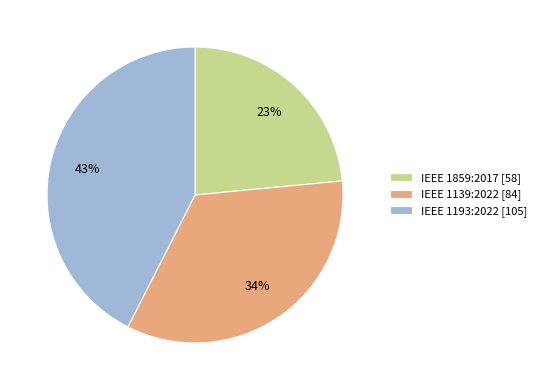

Is there any slice that represents more than half of the pie?

No